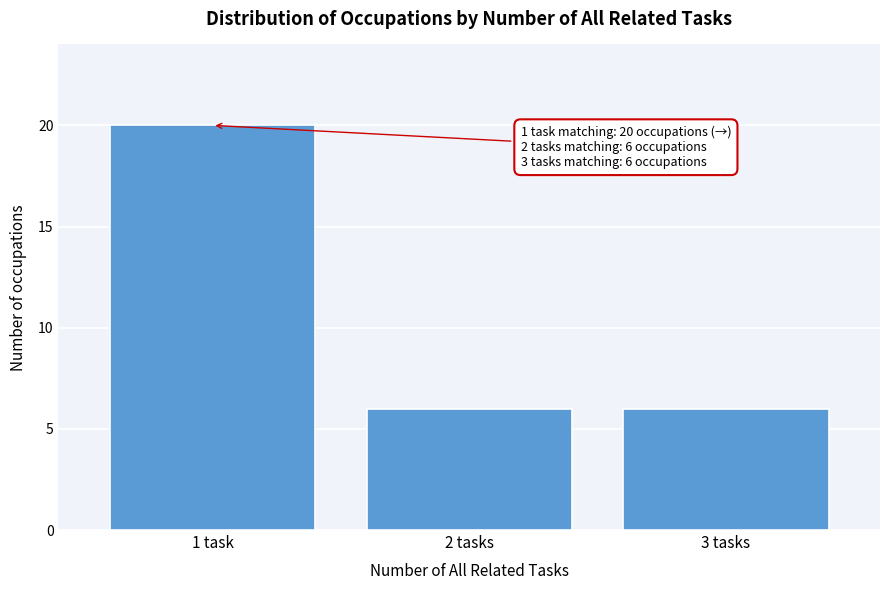

Reading right to left, transcribe all the data shown in this chart.

6	6	20